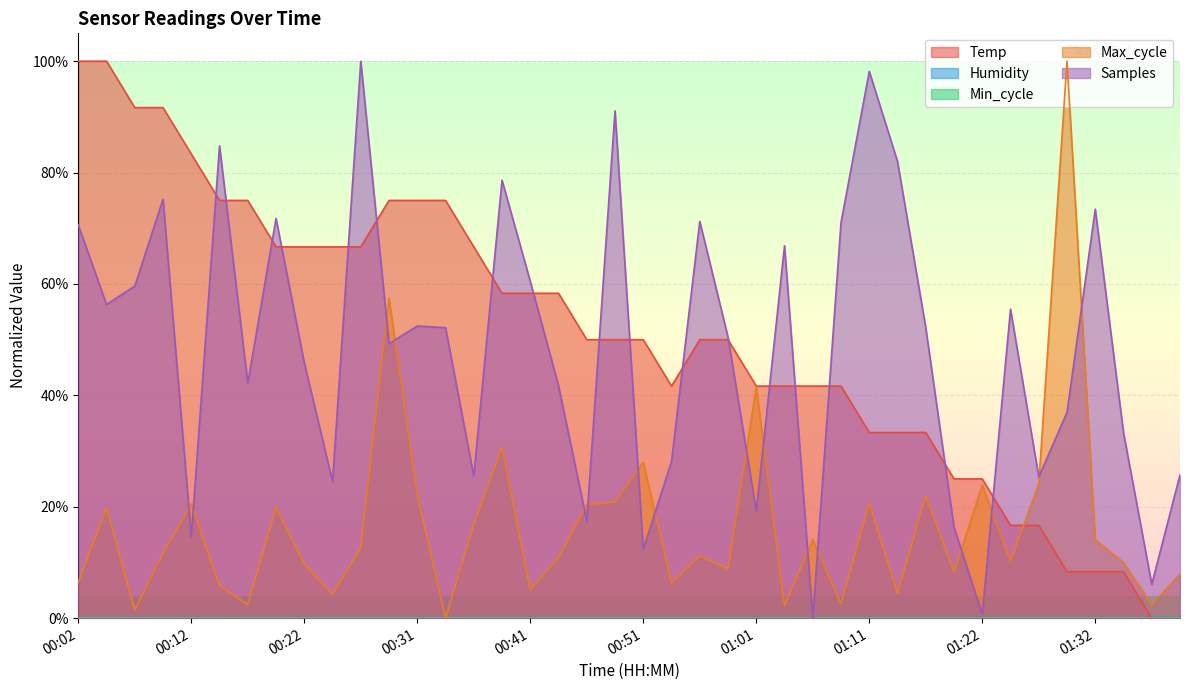

Which has a higher value, 00:02 or 00:36?

00:02